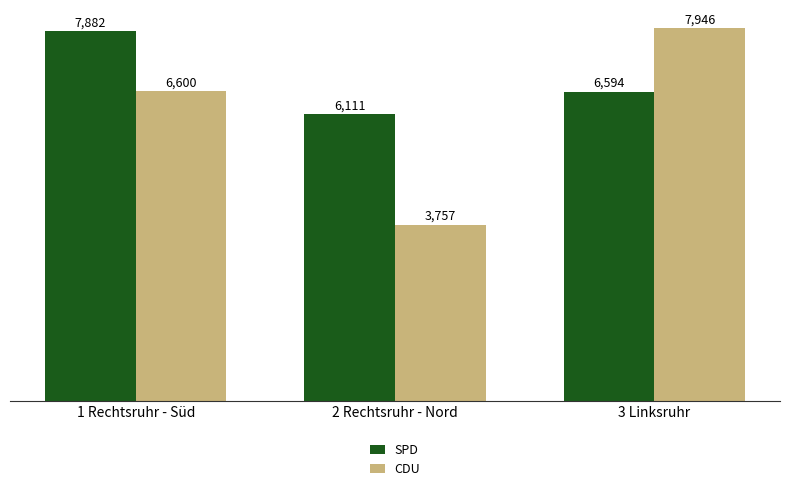

Is it true that SPD equals 6111 at 2 Rechtsruhr - Nord?

True